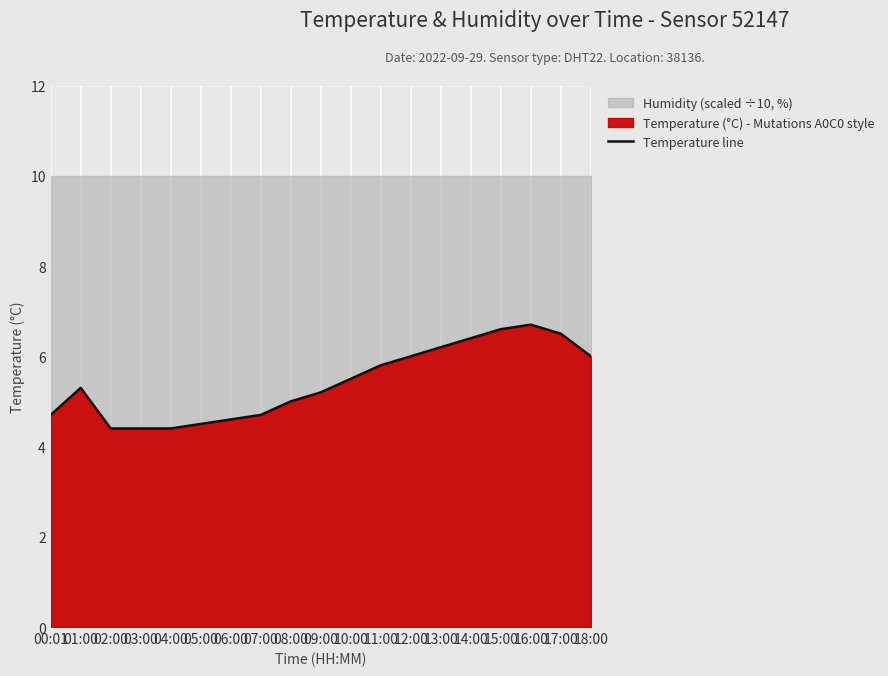

What is the difference between the values at 17:00 and 10:00?

1.0